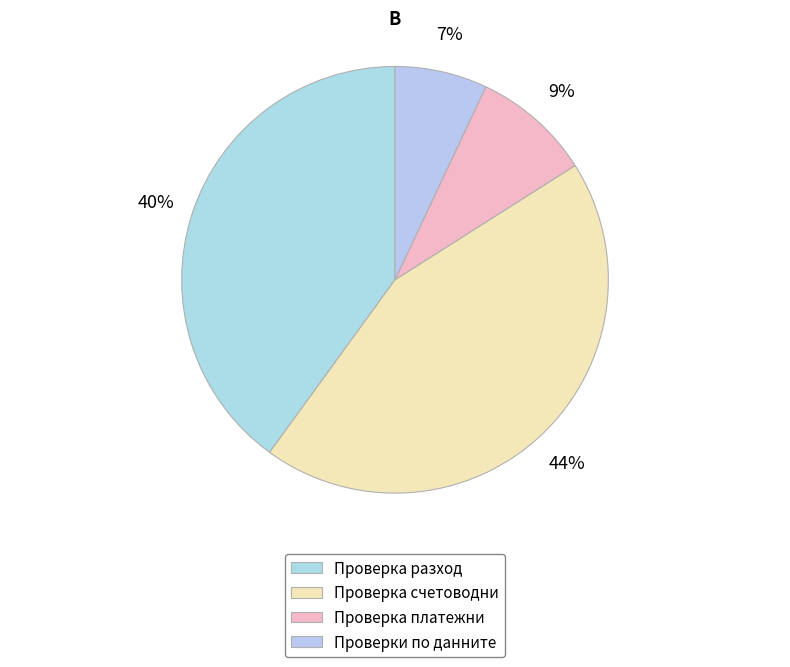

Combined, do Проверка счетоводни and Проверка платежни account for over 50%?

Yes